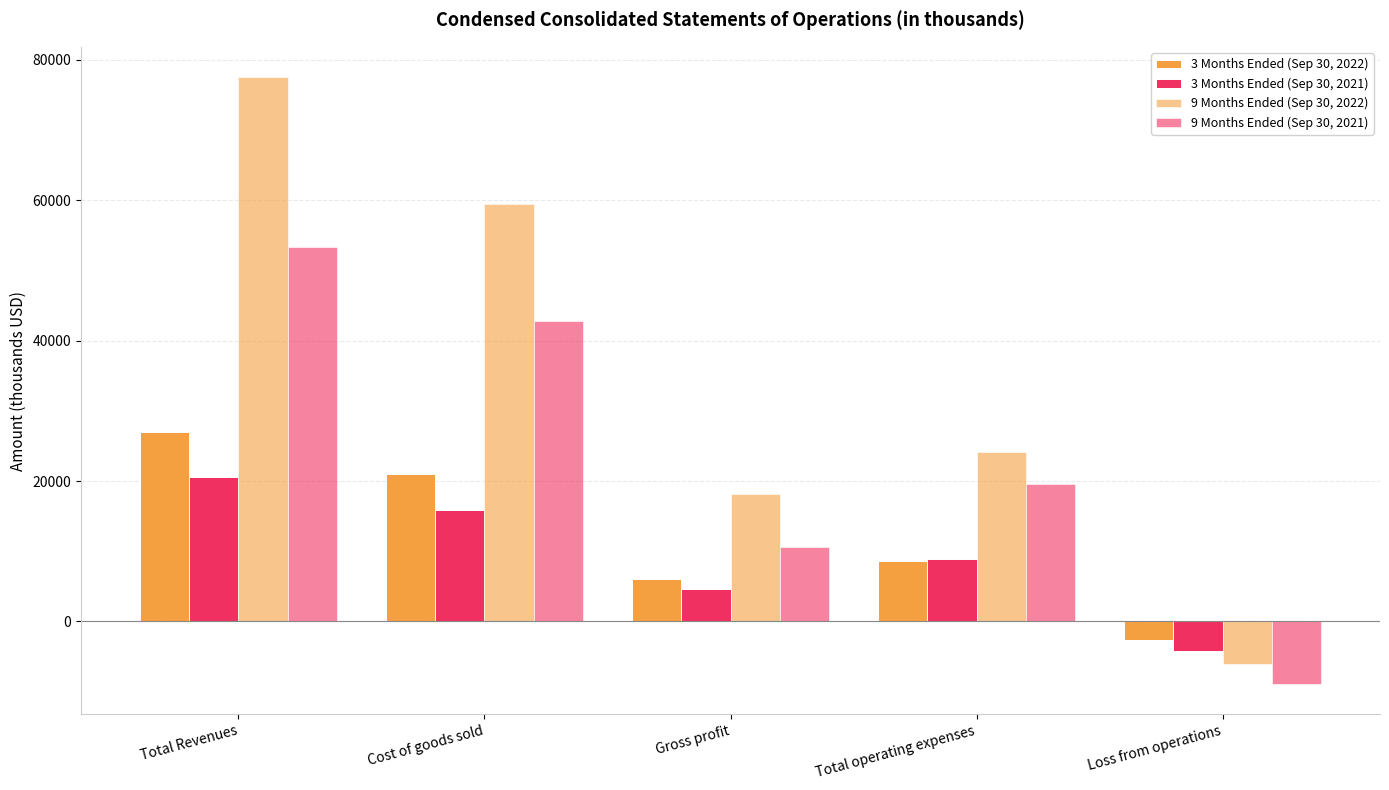

Reading left to right, what are all the values shown in this chart?

3 Months Ended (Sep 30, 2022): 27008	21032	5976	8634	-2658
3 Months Ended (Sep 30, 2021): 20513	15842	4671	8885	-4214
9 Months Ended (Sep 30, 2022): 77539	59449	18090	24176	-6086
9 Months Ended (Sep 30, 2021): 53383	42778	10605	19527	-8922